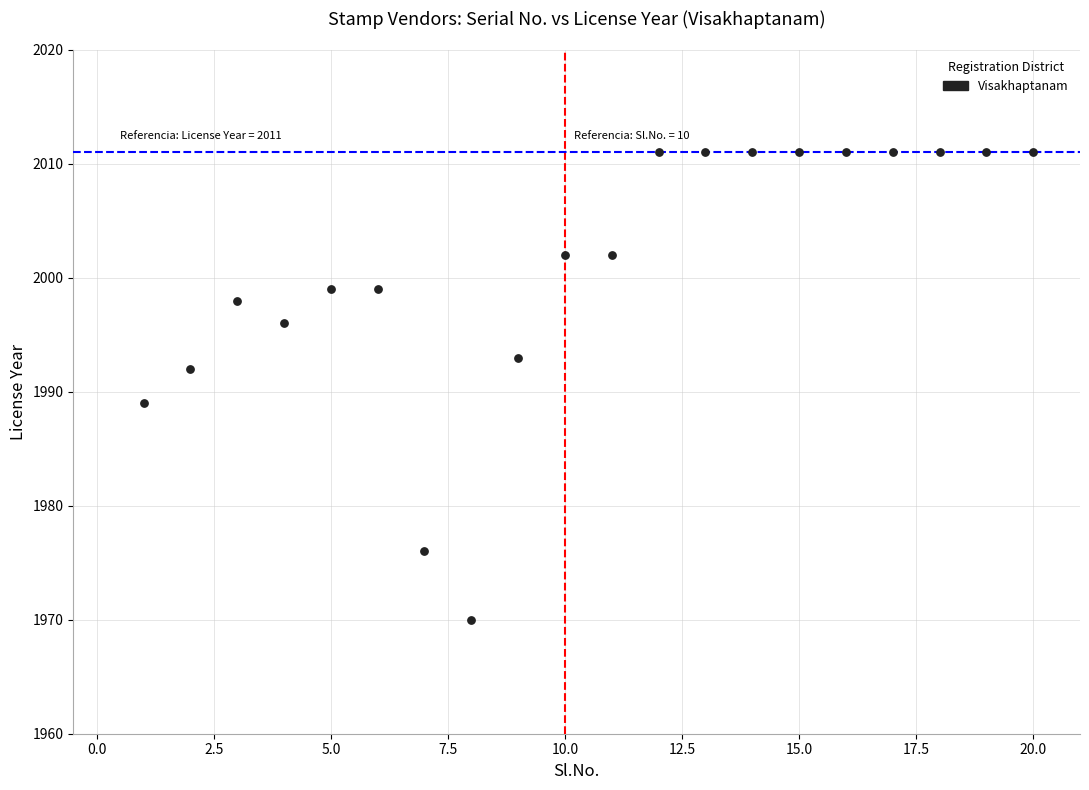

What is the range of X values (max minus min)?

19